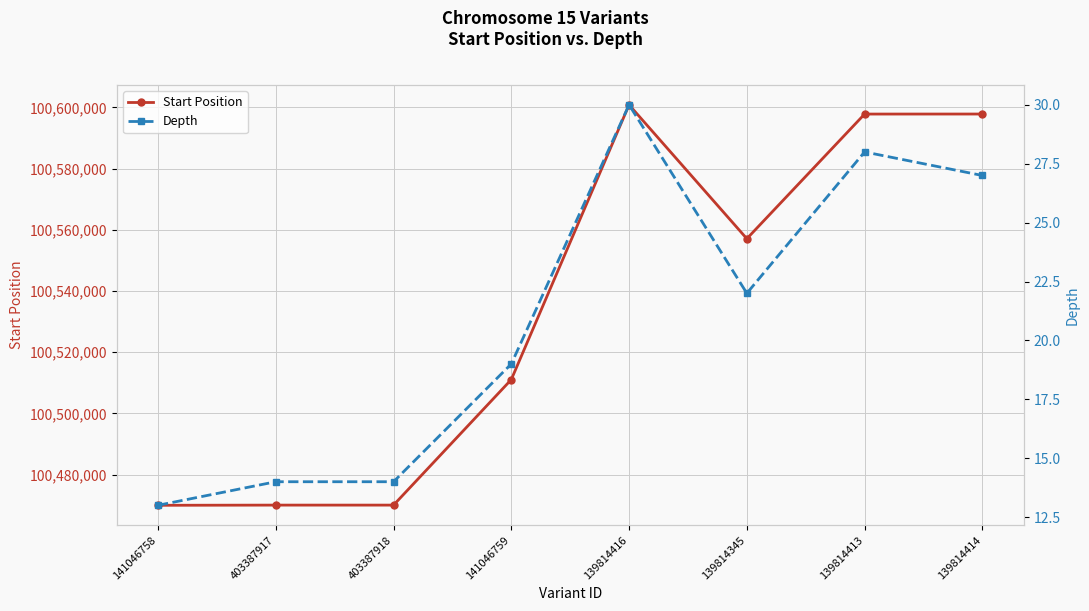

Which category has the lowest value across all series?

141046758